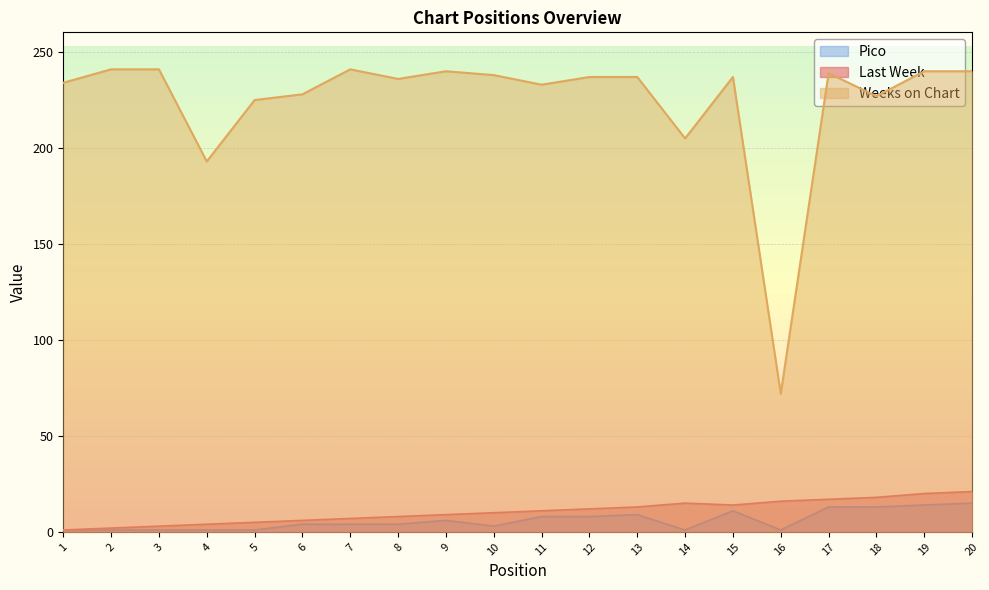

Does the chart display data point markers on the line(s)?

No